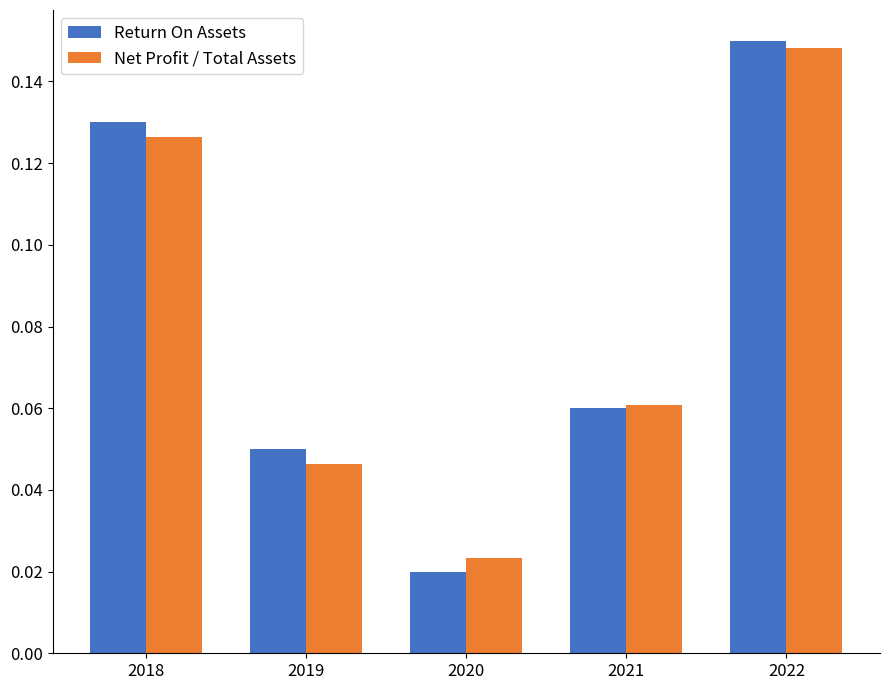

Count the number of data series in this chart.

2